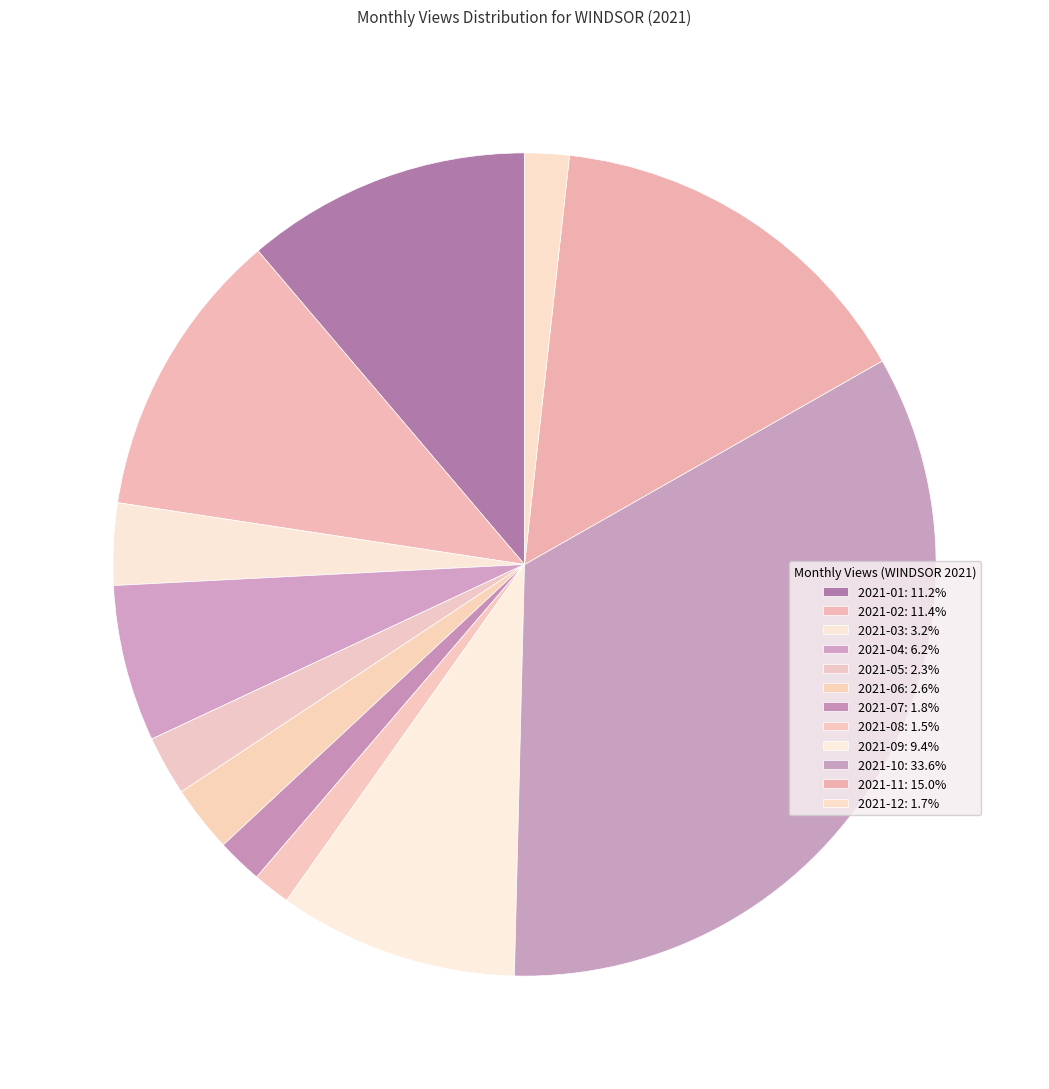

Which slice is the largest?

2021-10